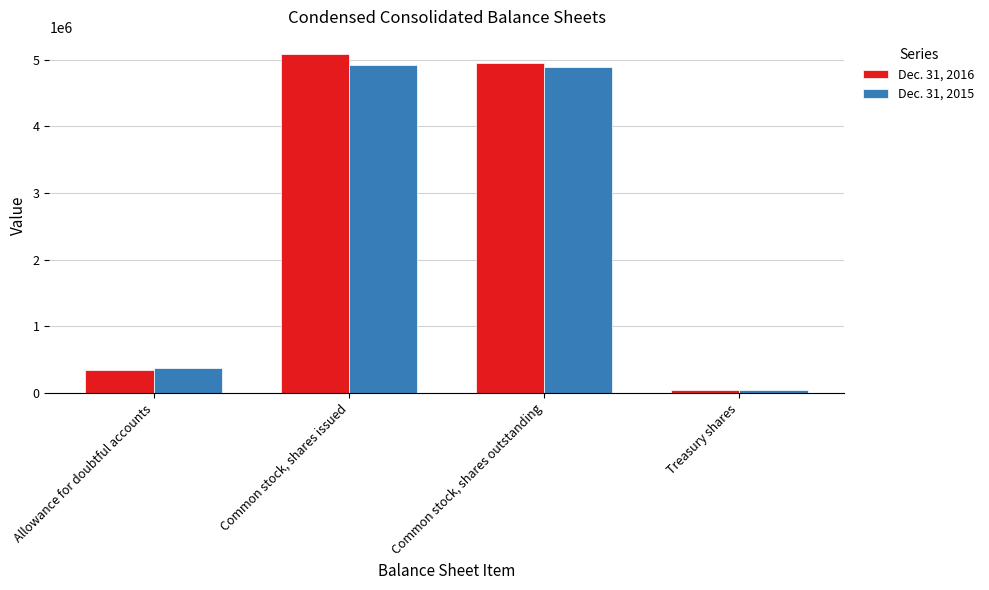

What is the difference between the maximum and minimum values in the Dec. 31, 2016 series?

5044428